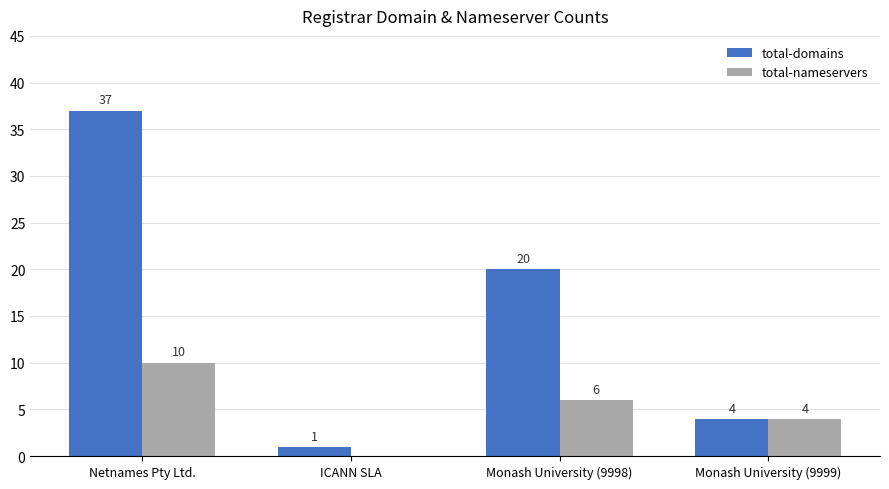

What is the highest value of the total-domains series?

37